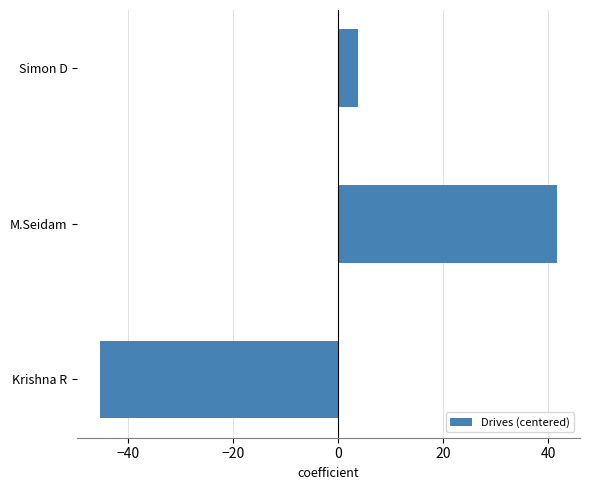

The chart shows a value of -25.8 at Krishna R. True or false?

False